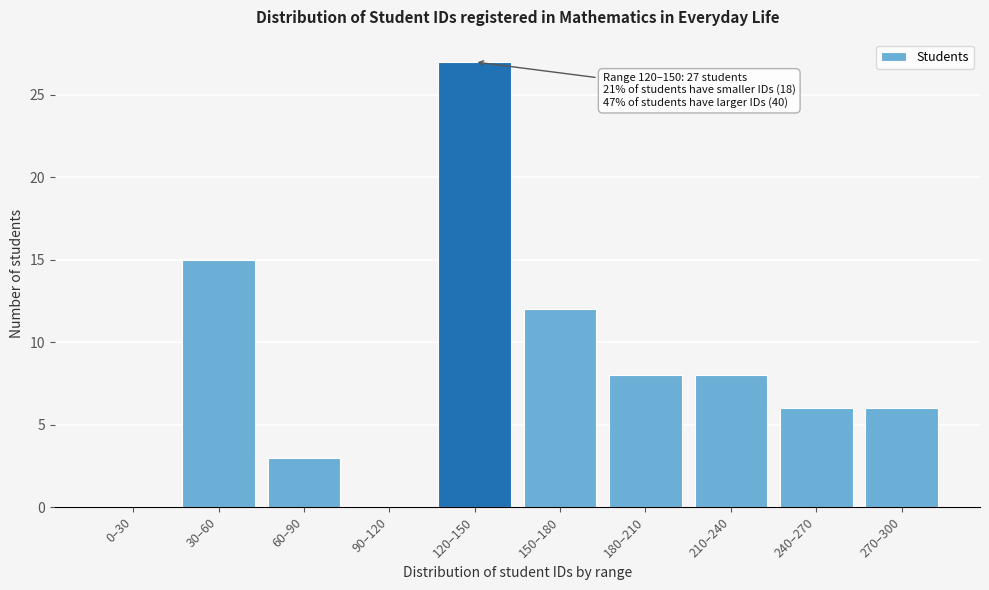

Reading left to right, transcribe all the data shown in this chart.

0–30=0	30–60=15	60–90=3	90–120=0	120–150=27	150–180=12	180–210=8	210–240=8	240–270=6	270–300=6